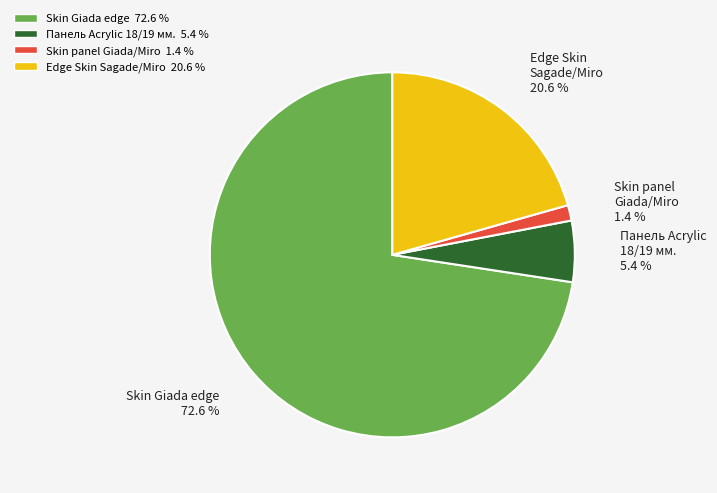

To the nearest percent, what is the difference between the largest and smallest slice percentages?

71%